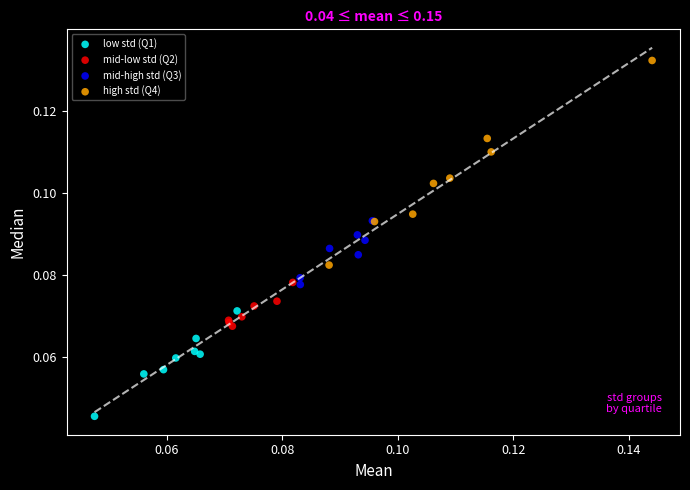

Which series reaches the maximum Y coordinate?

high std (Q4)